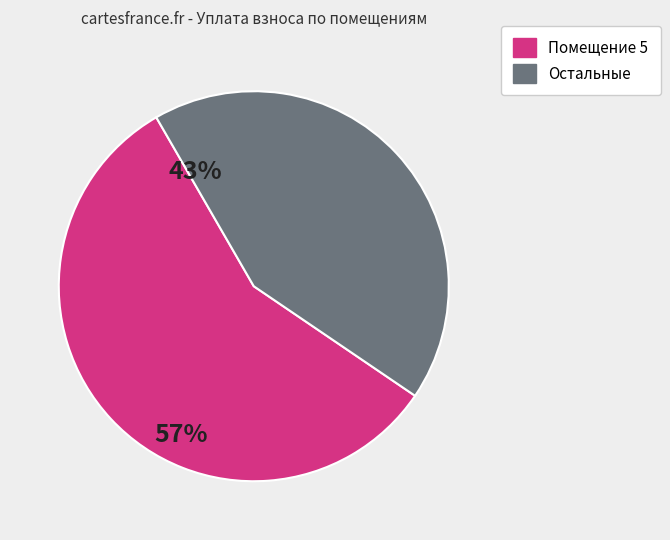

Does any single category account for the majority?

Yes